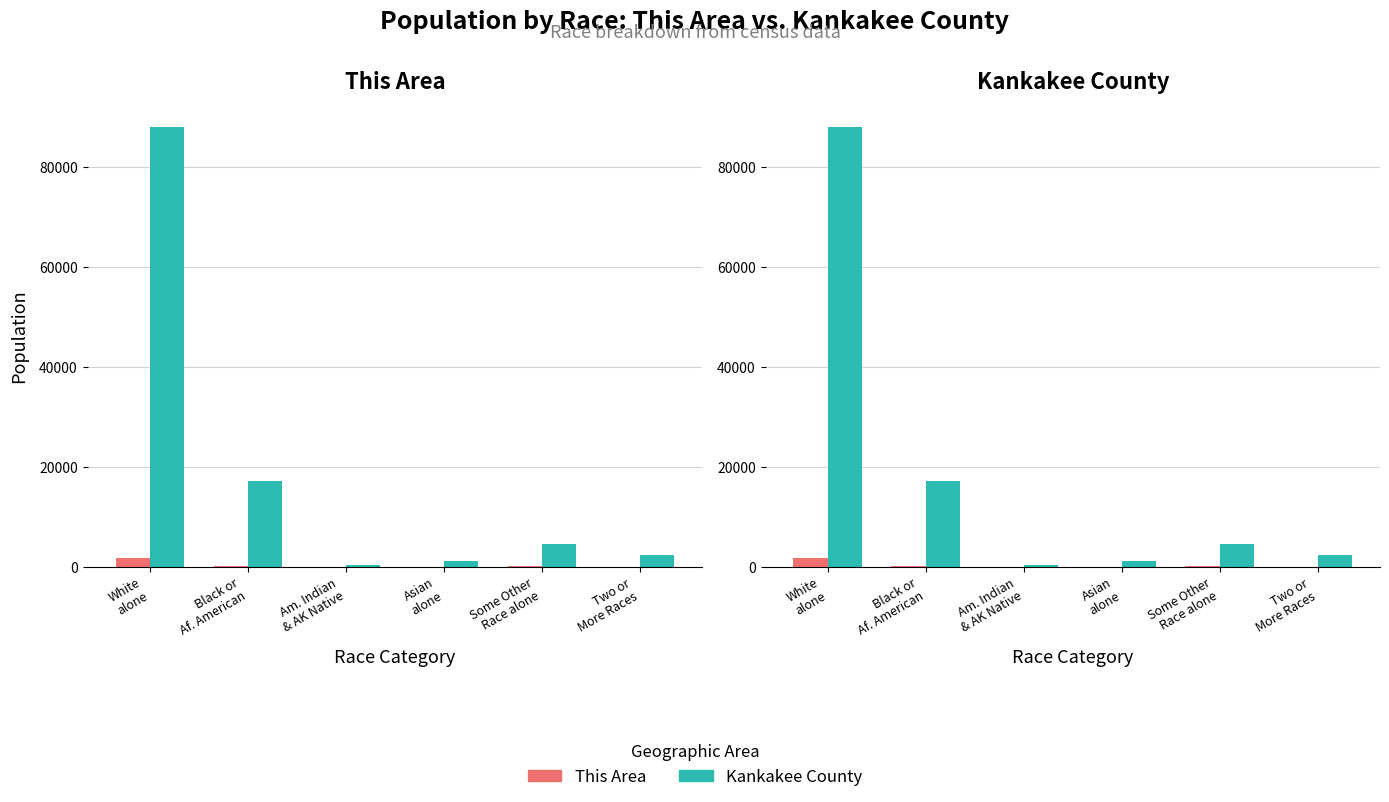

Where is This Area nearest to the value 861?

Black or
Af. American